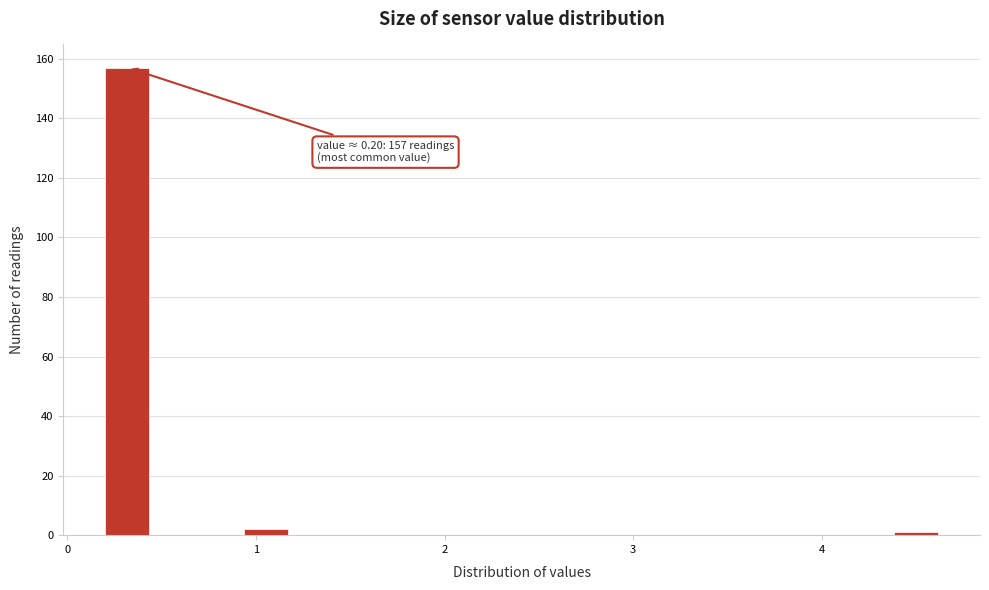

Read against the x-axis, roughly where is the centre of the tallest bar?

0.3